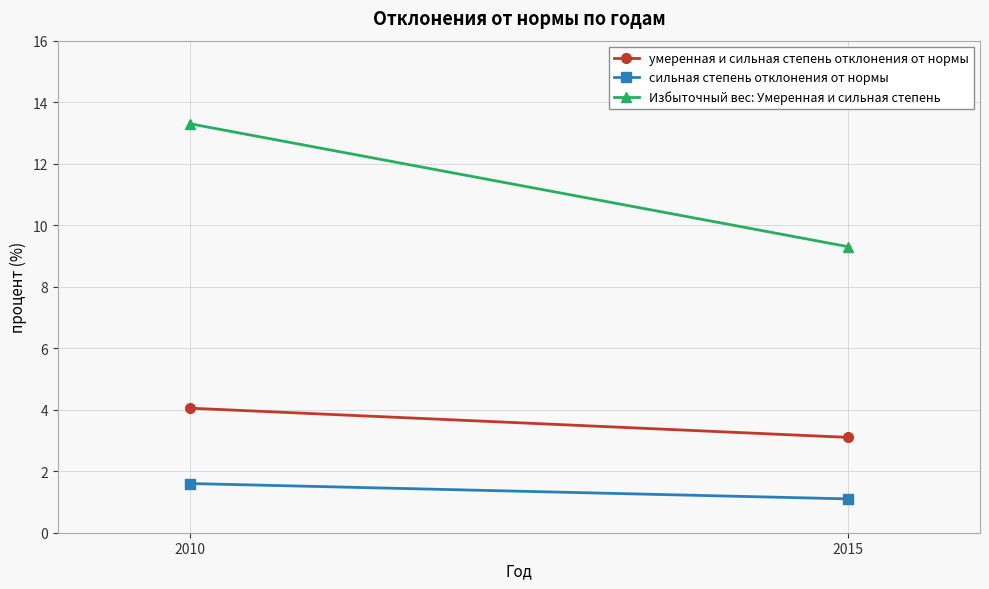

Reading left to right, what are all the values shown in this chart?

умеренная и сильная степень отклонения от нормы: 2010=4.0	2015=3.1
сильная степень отклонения от нормы: 2010=1.6	2015=1.1
Избыточный вес: Умеренная и сильная степень: 2010=13.3	2015=9.3